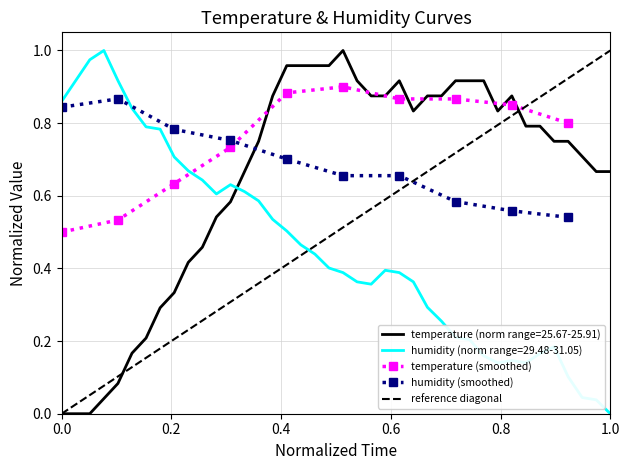

What is the difference between the temperature values at 00:45 and 01:32?

0.2